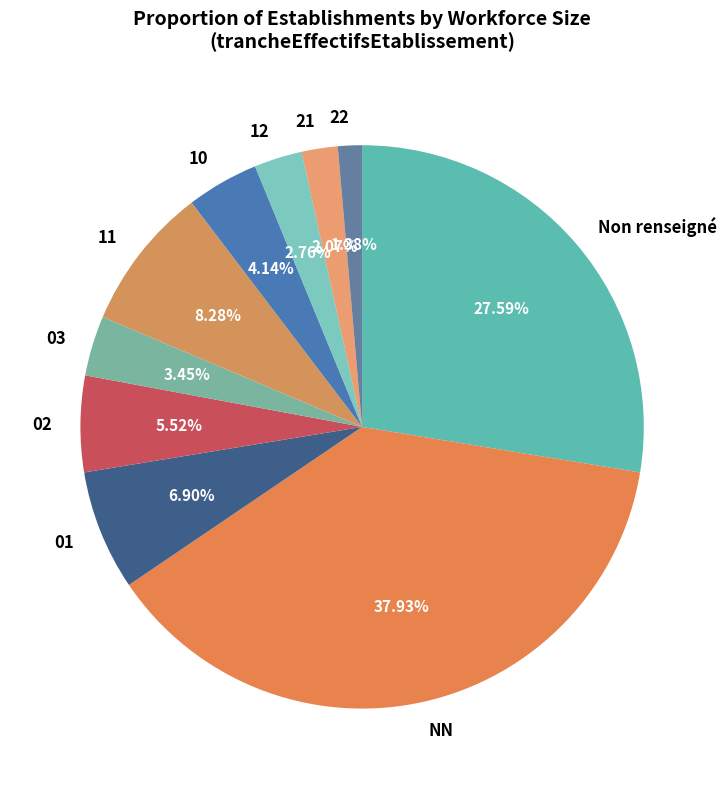

What percentage is the 02 slice, to the nearest percent?

6%